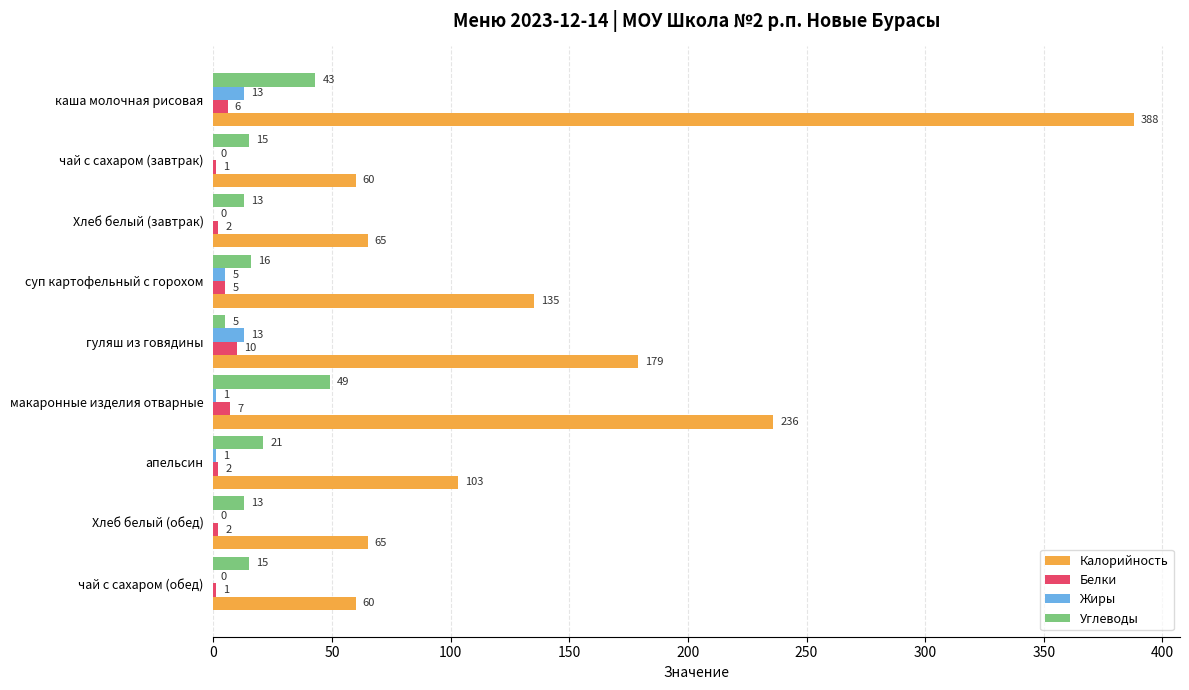

True or false: Белки has a value of 5 at суп картофельный с горохом.

True